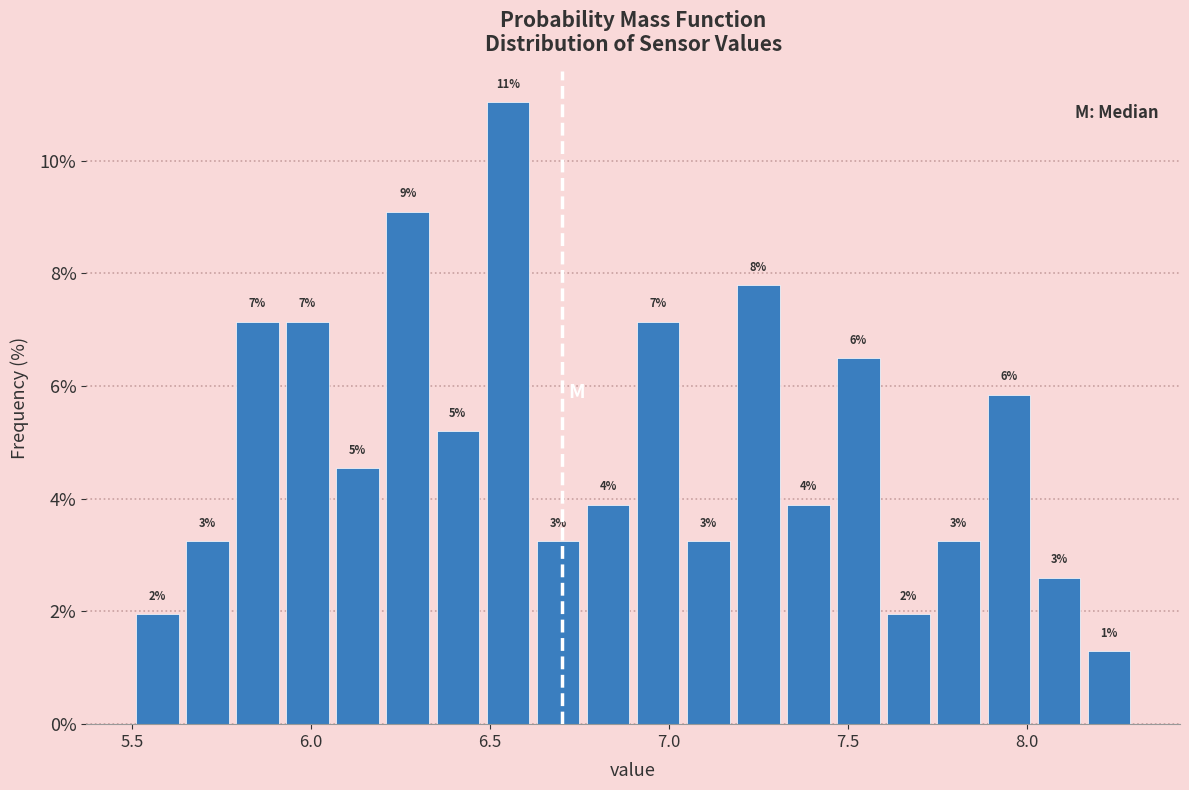

Read against the x-axis, roughly where is the centre of the tallest bar?

6.55